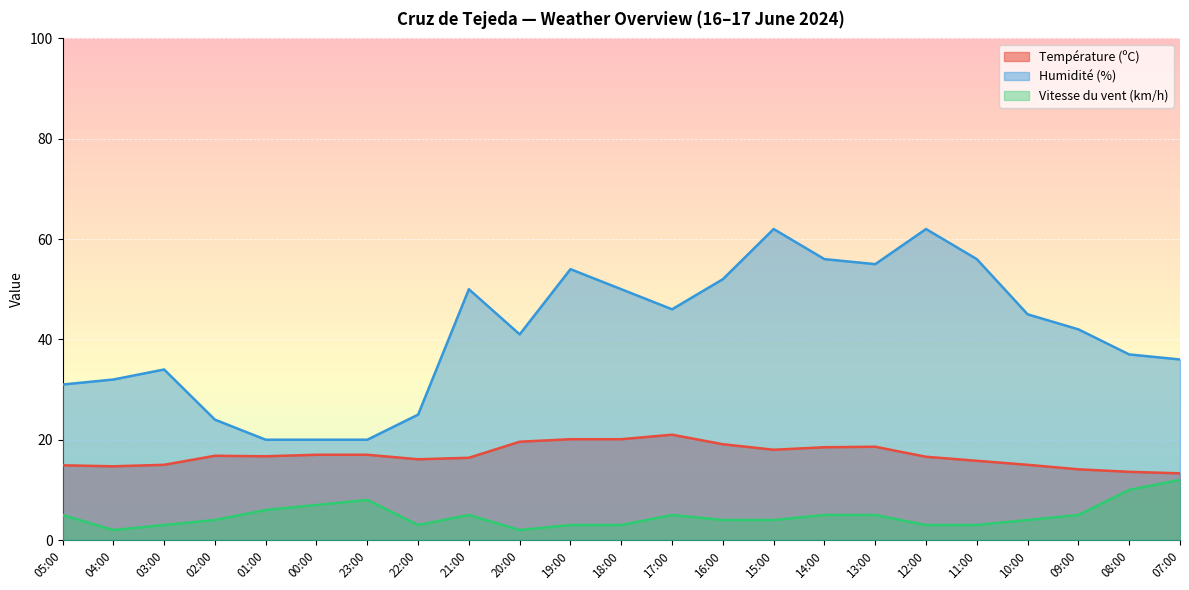

What is the minimum value shown in the chart?

2.0